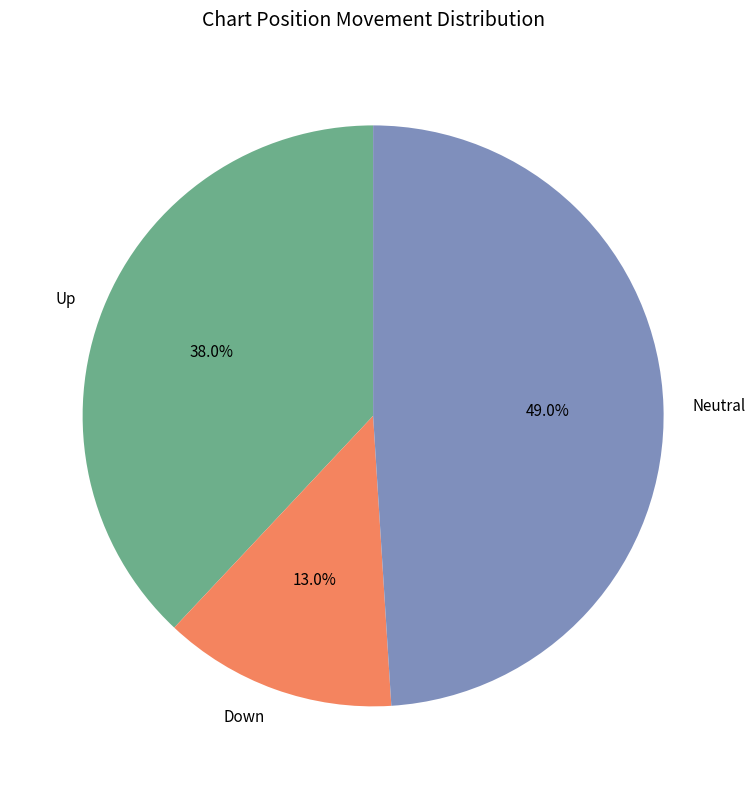

Does Down account for over 50% of the chart?

No